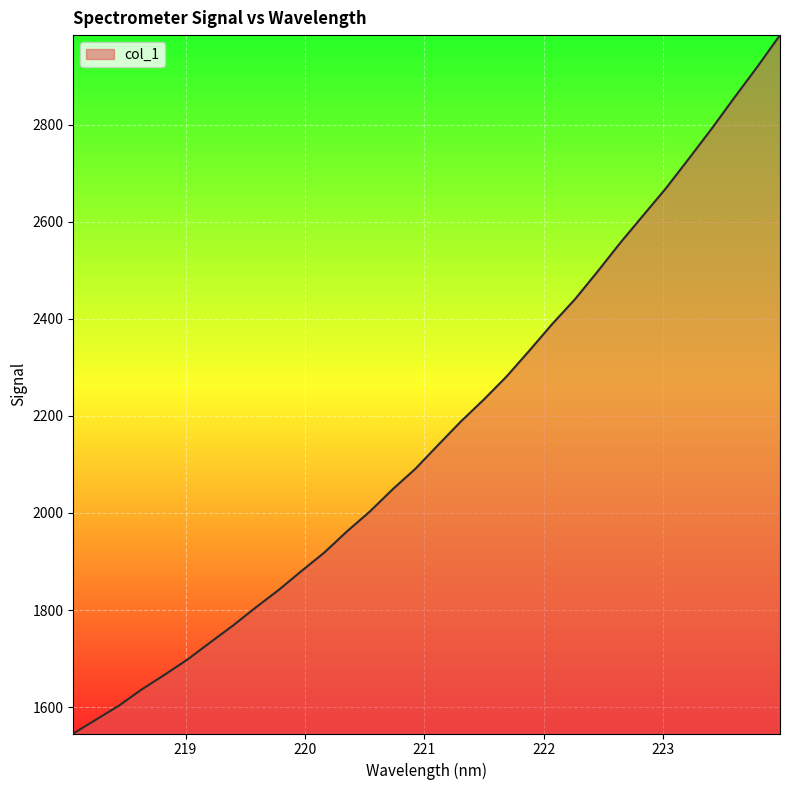

What is the sum of all values?

69403.5